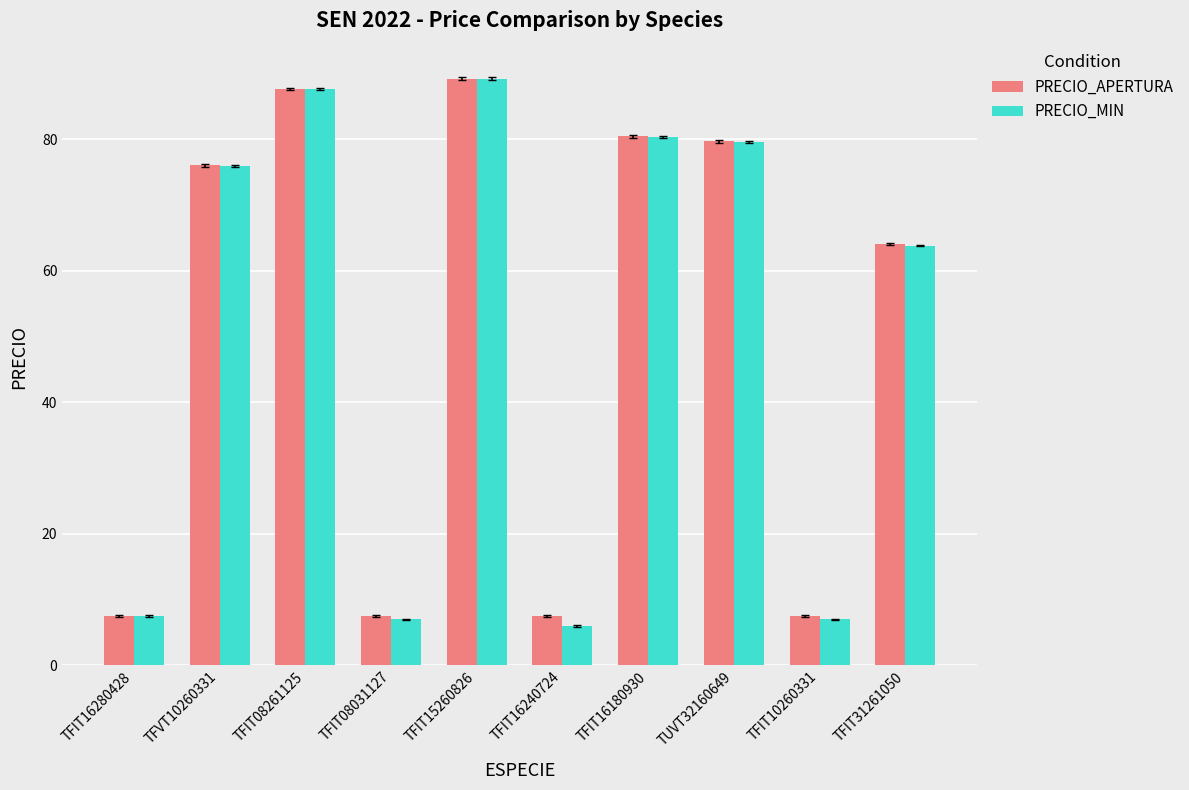

At which label does PRECIO_MIN reach its minimum?

TFIT16240724